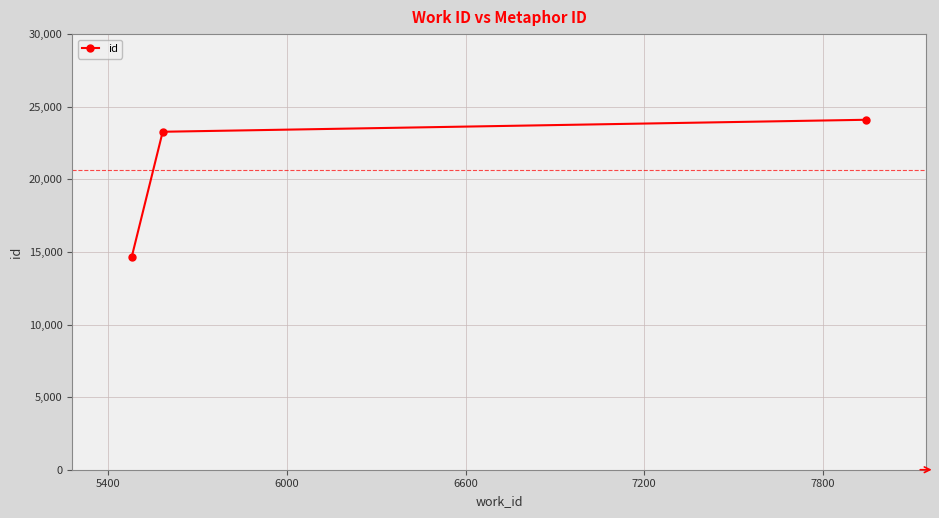

What is the smallest value displayed?

14650